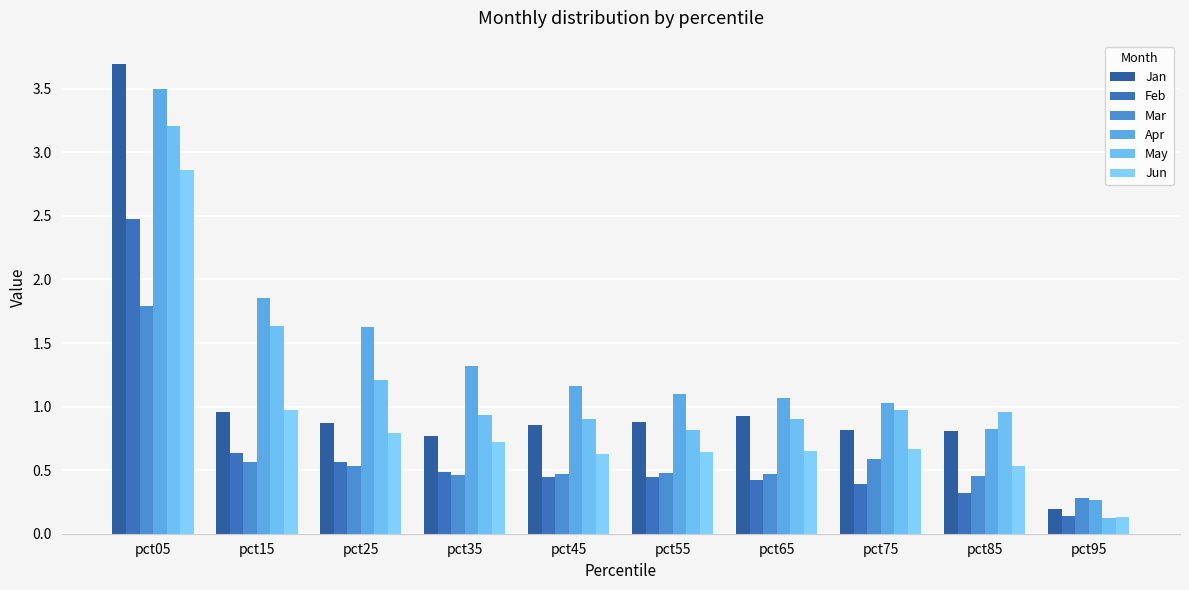

Is it true that May equals 0.1 at pct95?

True